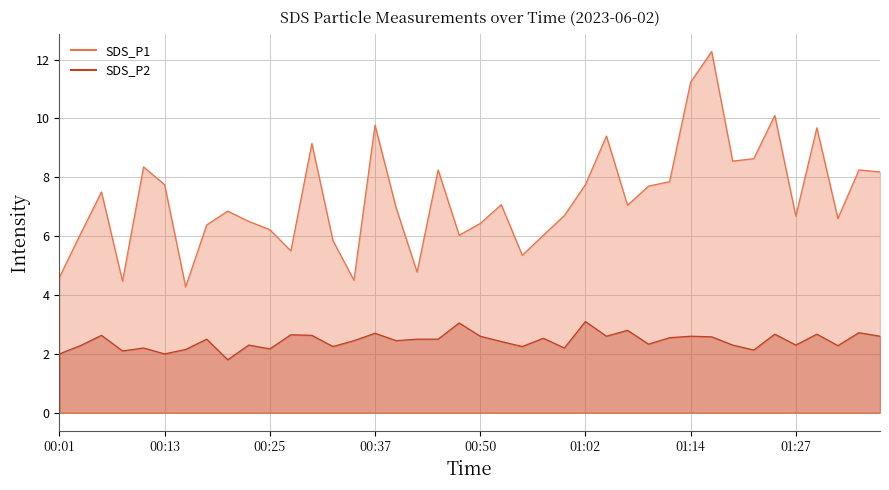

Is it true that SDS_P2 equals 2.5 at 00:45?

True